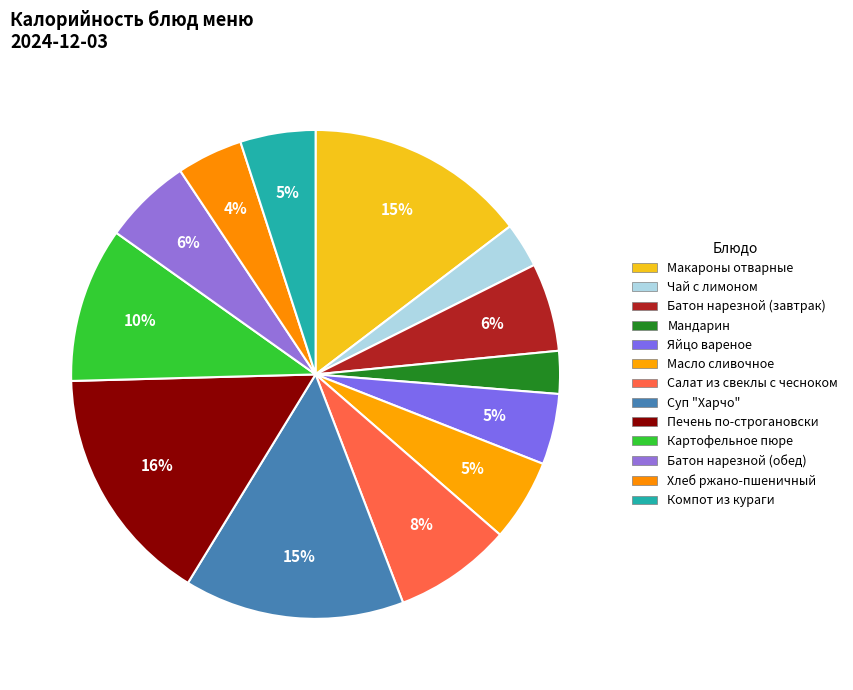

How many slices are in this pie chart?

13